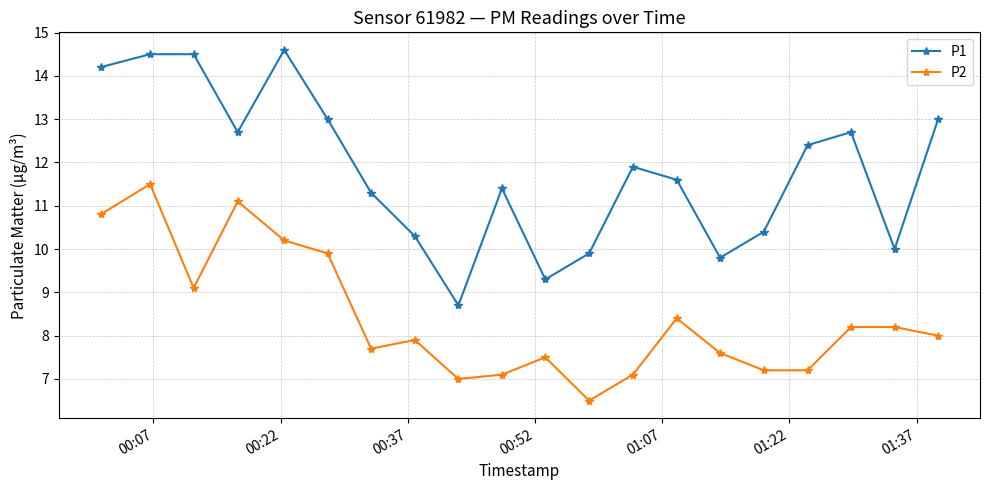

What is the greatest value displayed?

14.6